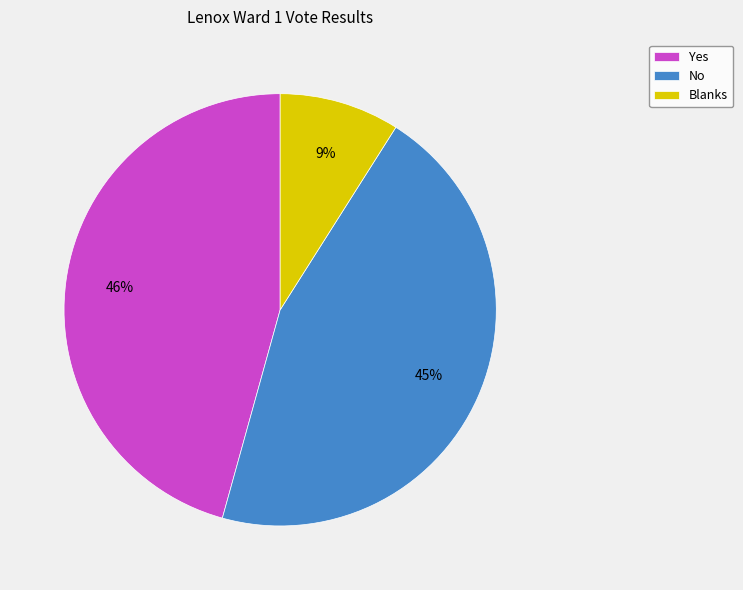

What is the smallest slice in the pie chart?

Blanks